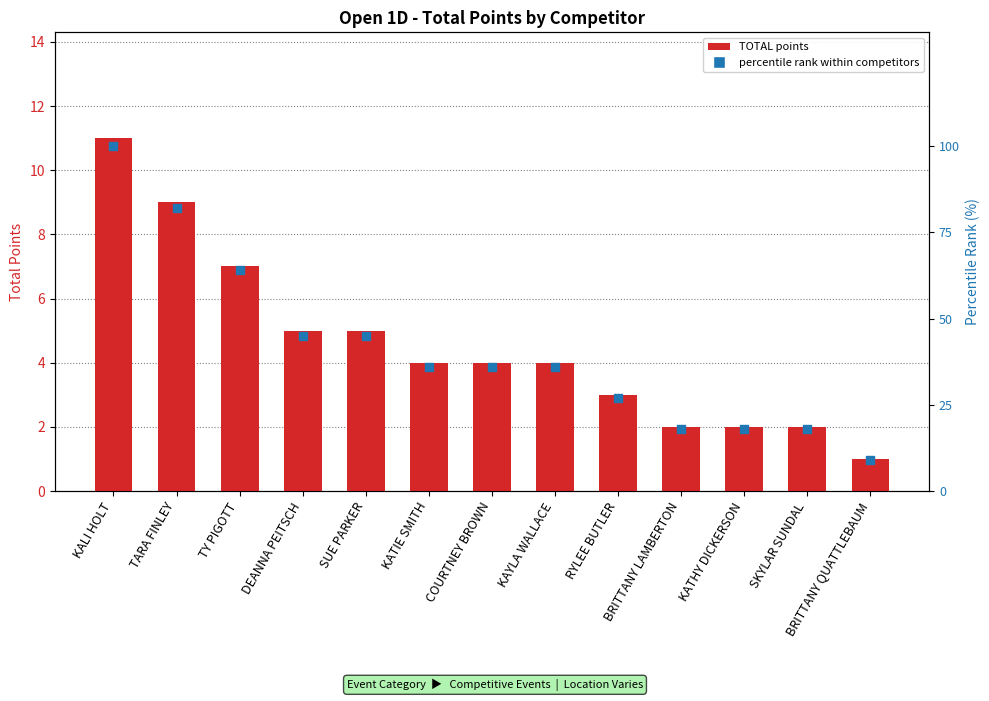

Which series reaches the maximum Y coordinate?

percentile rank within competitors